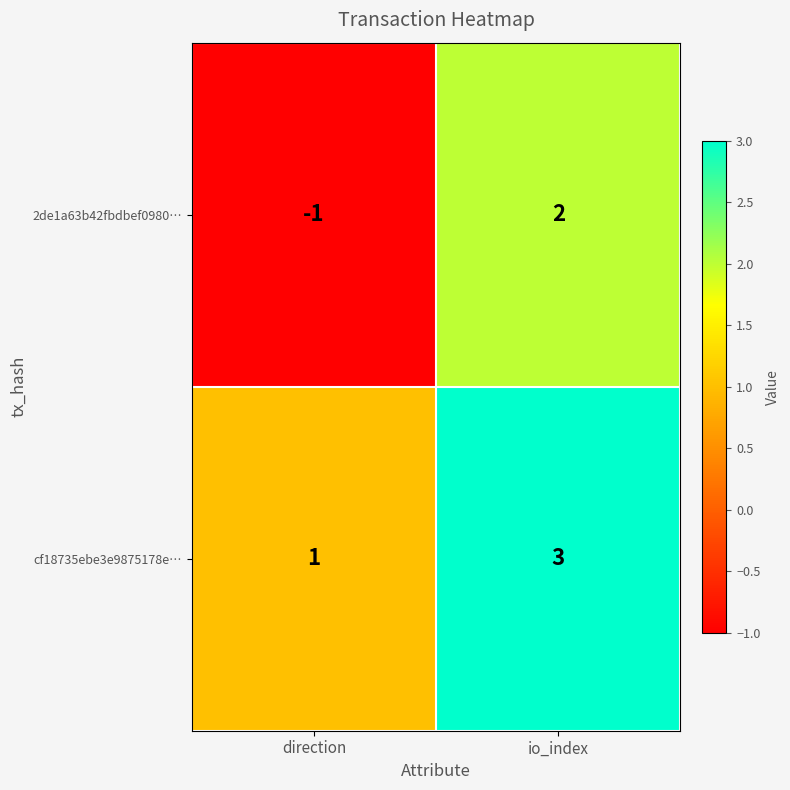

What is the maximum value for cf18735ebe3e9875178e…?

3